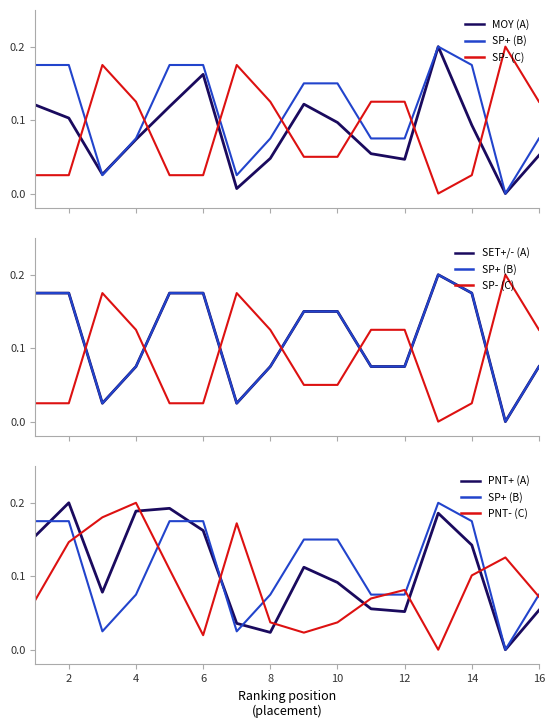

How many intersections are there between PNT+ (A) and MOY (A)?

4